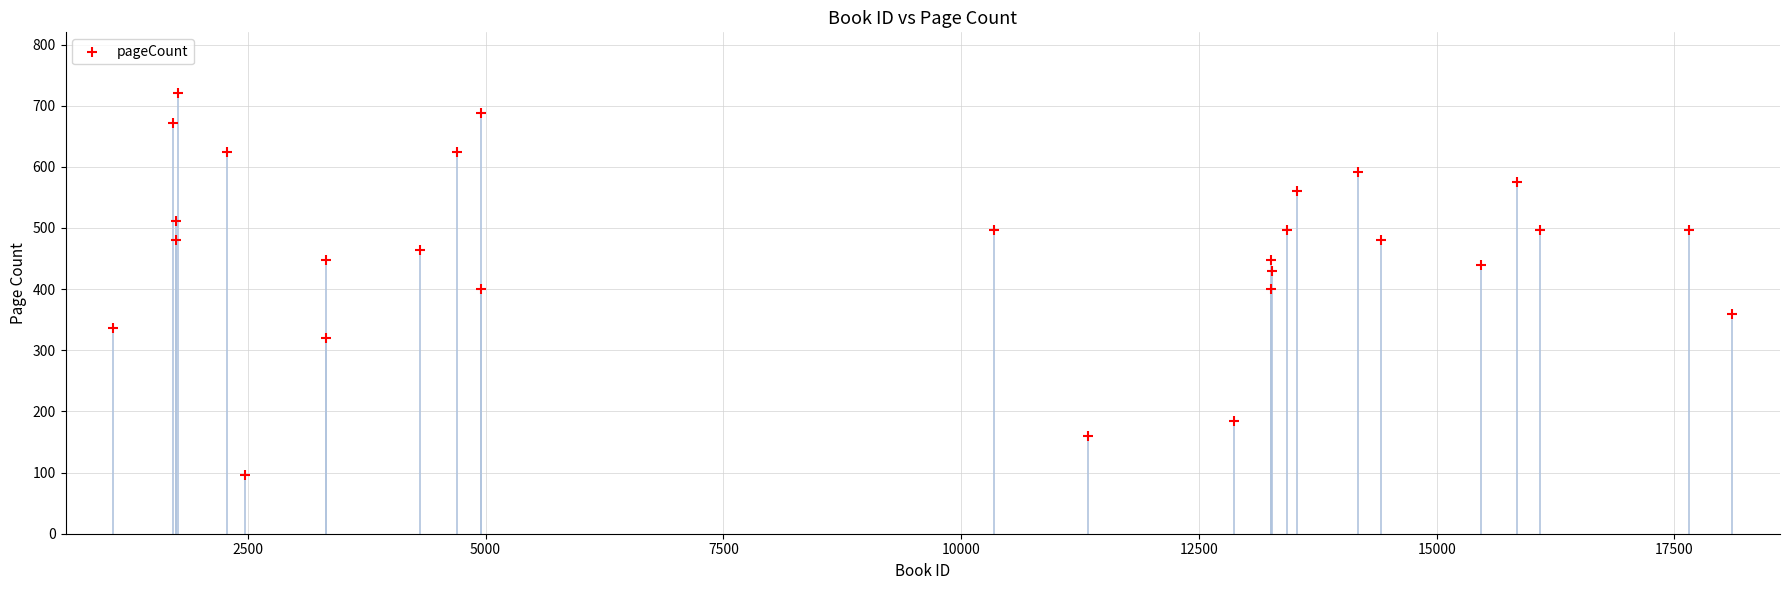

List the coordinates of all points as (Y, X) pairs, reading left to right.

(336, 1084)  (672, 1717)  (480, 1749)  (512, 1750)  (720, 1769)  (624, 2279)  (96, 2475)  (448, 3319)  (320, 3320)  (464, 4312)  (624, 4701)  (688, 4955)  (400, 4957)  (496, 10343)  (160, 11332)  (184, 12866)  (400, 13260)  (448, 13261)  (430, 13270)  (496, 13431)  (560, 13533)  (592, 14171)  (480, 14412)  (440, 15469)  (576, 15849)  (496, 16082)  (496, 17654)  (360, 18110)